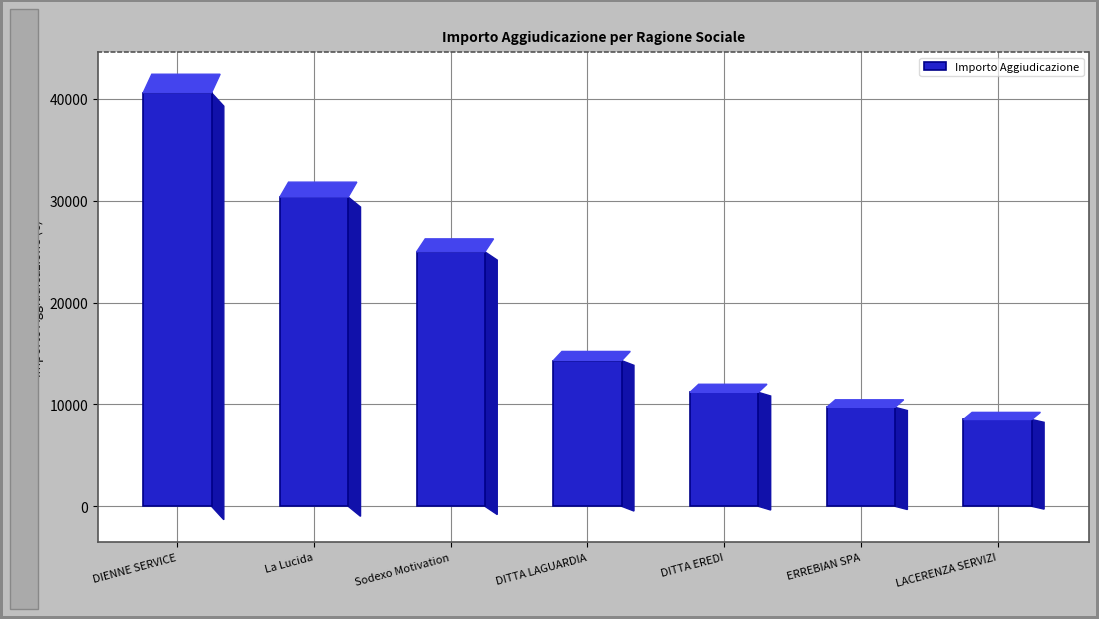

Which label corresponds to the largest value in the chart?

DIENNE SERVICE